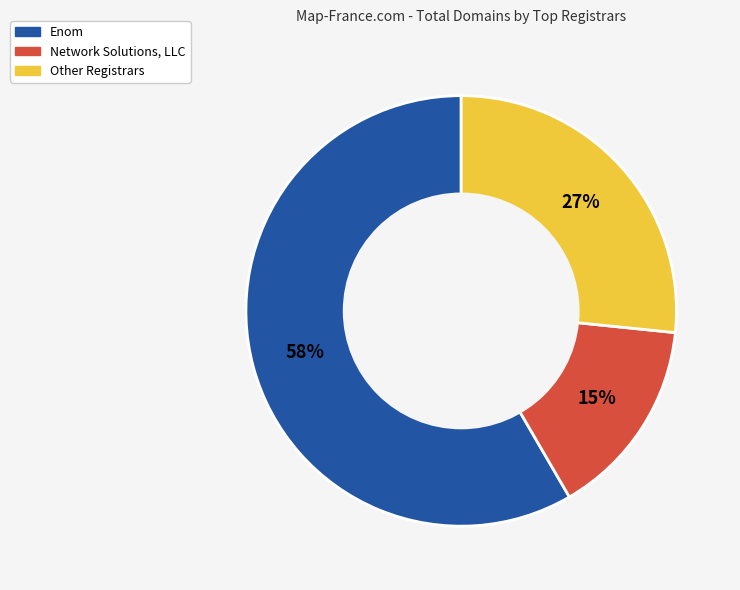

To the nearest percent, what is the difference between the largest and smallest slice percentages?

43%